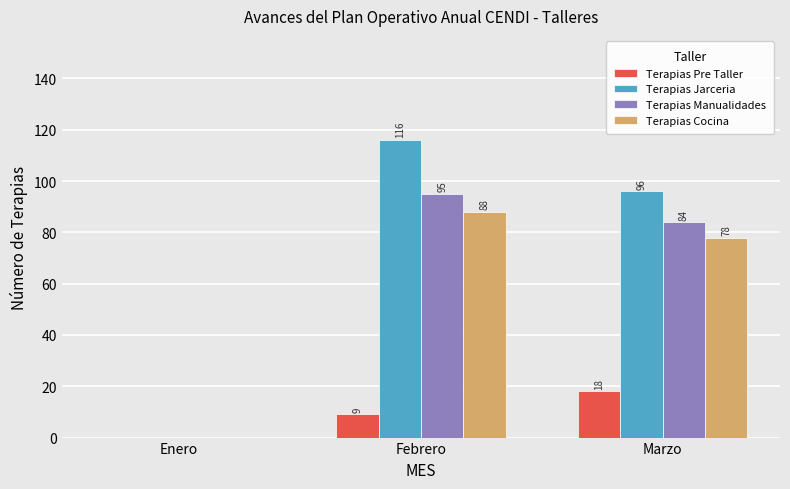

Where is Terapias Jarceria nearest to the value 58?

Marzo